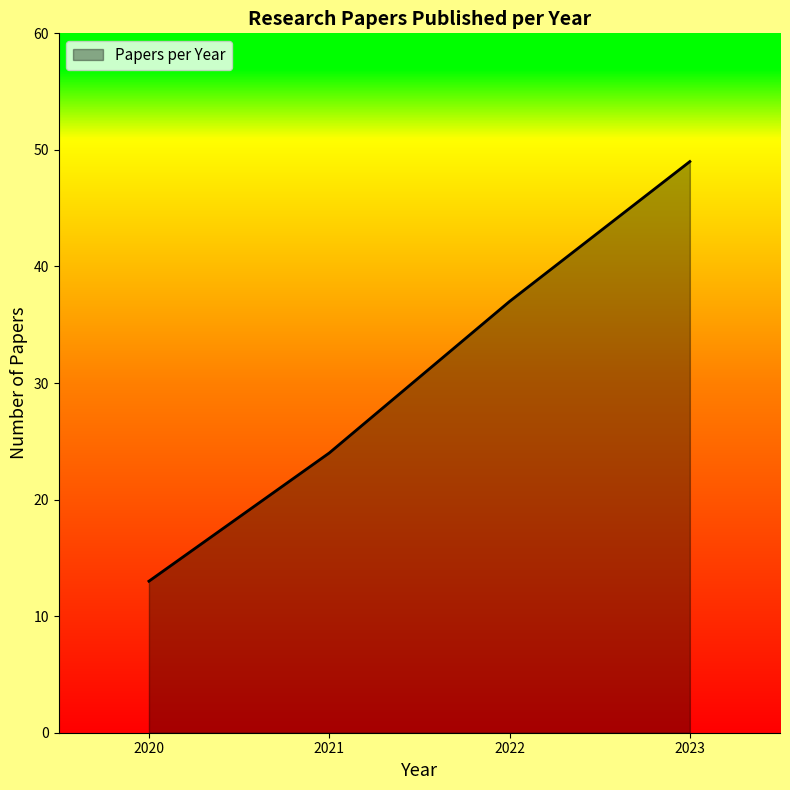

The value at 2022 is 37. True or false?

True